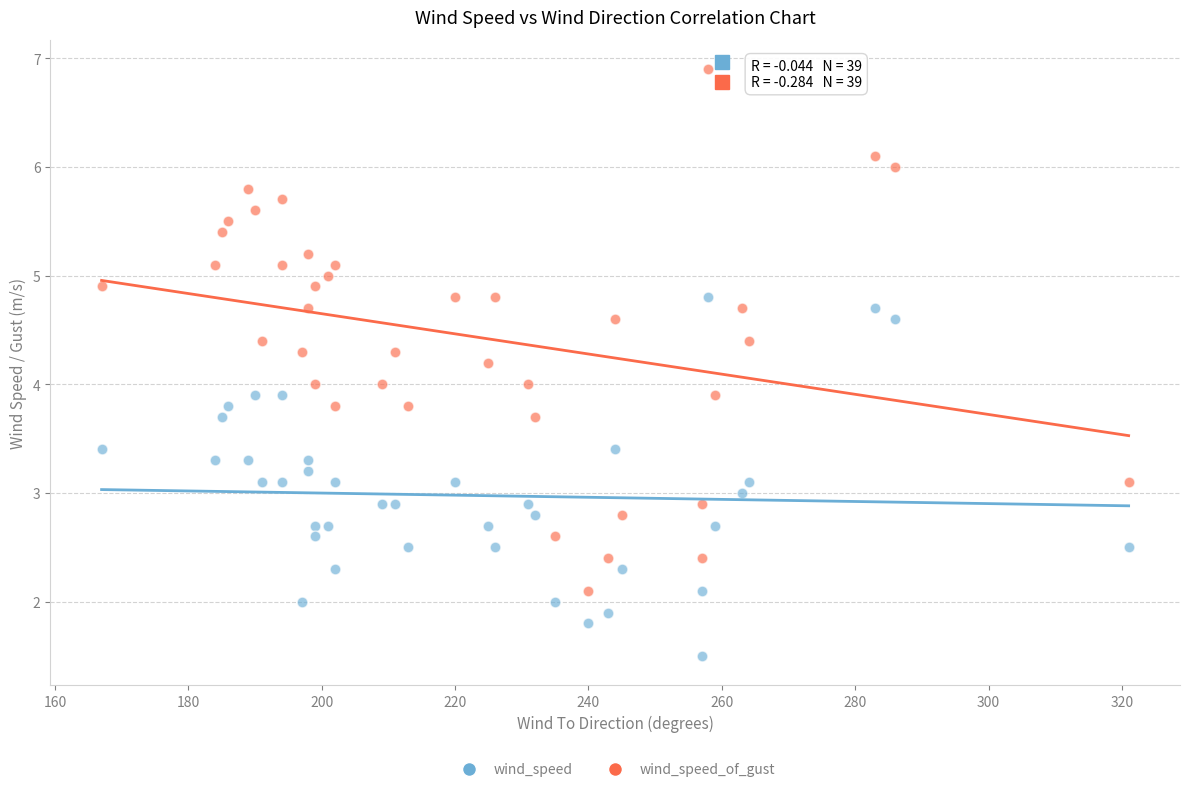

Across all data points, what is the range of Y values (max minus min)?

5.4